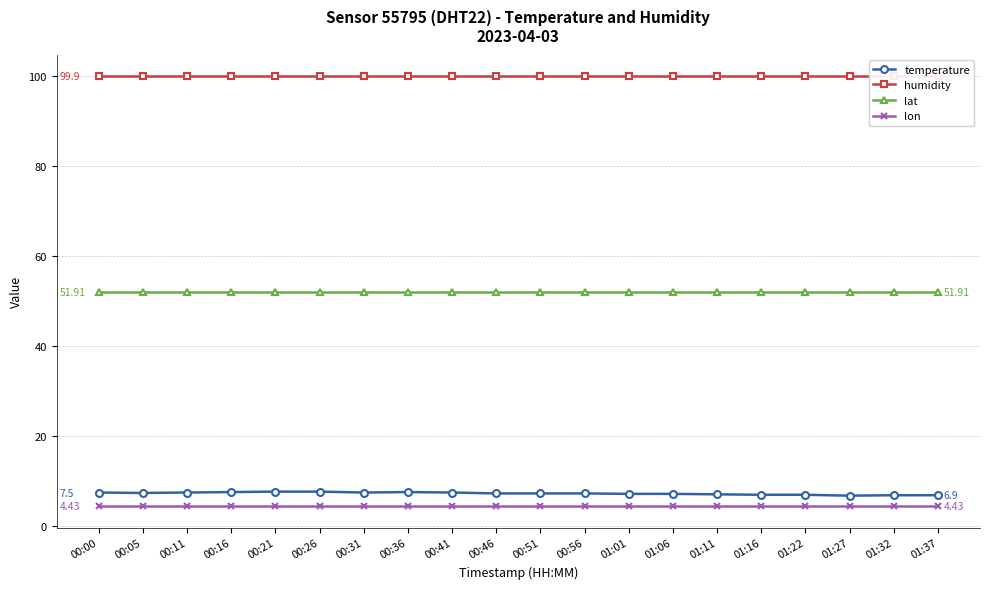

Is it true that lon equals 4.4 at 00:31?

True